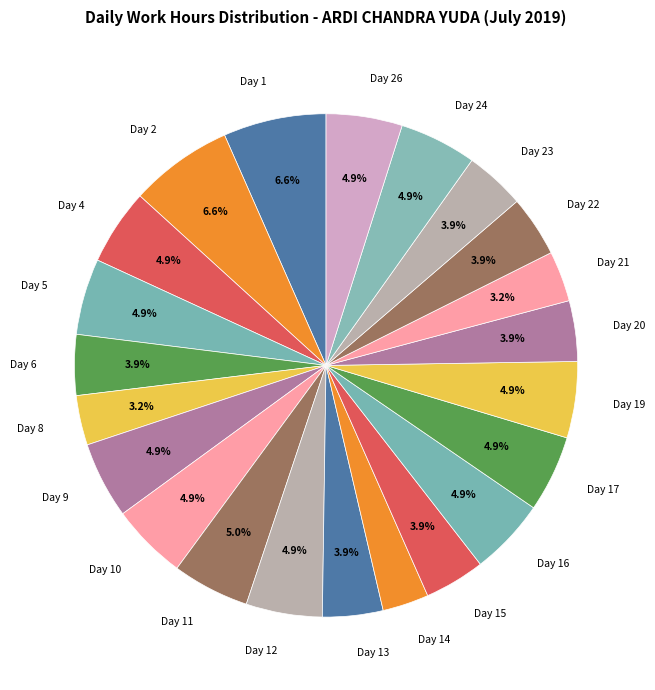

What percentage is the Day 16 slice, to the nearest percent?

5%